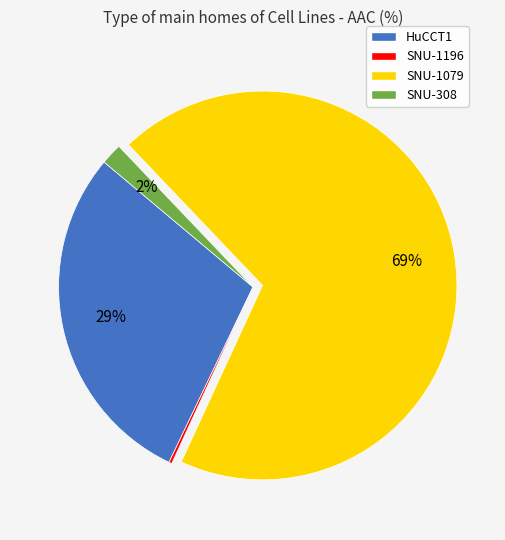

To the nearest percent, what is the difference between the largest and smallest slice percentages?

69%